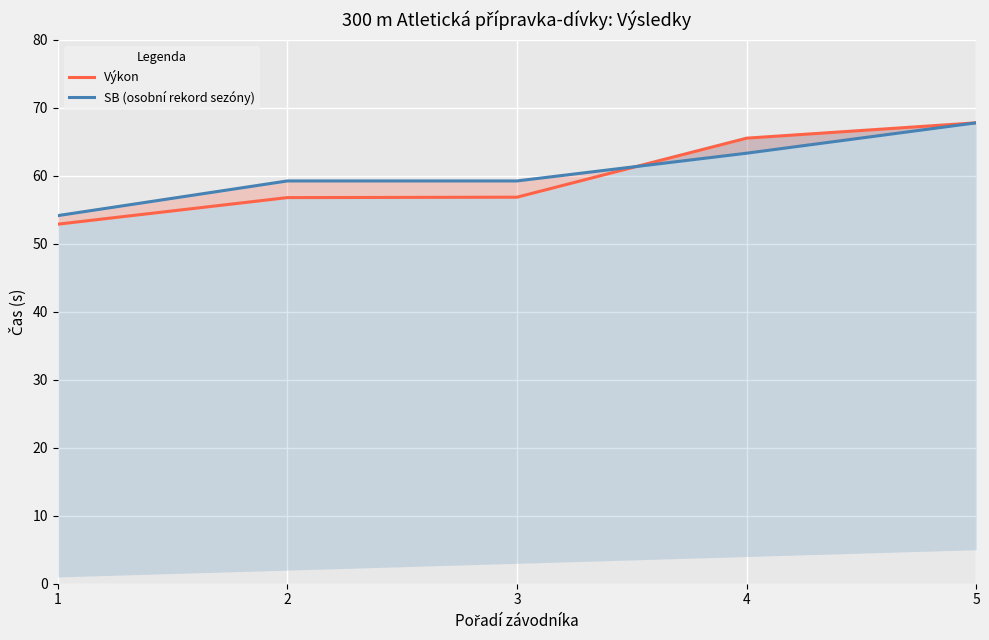

The SB (osobní rekord sezóny) series shows 59.2 at 3. True or false?

True